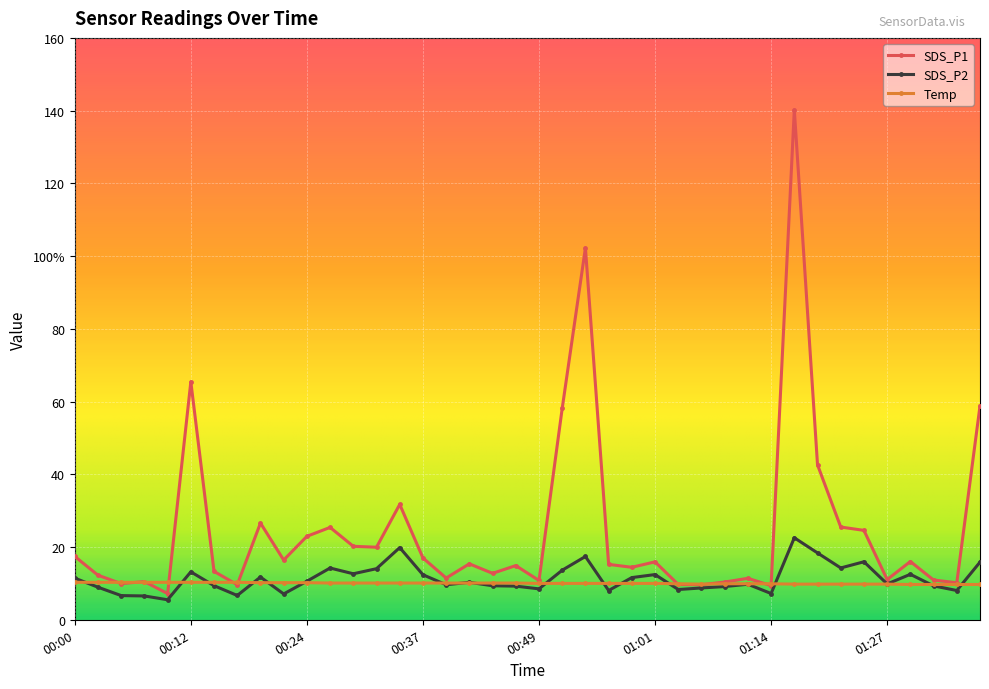

What is the label of the 3rd point from the left?

00:05